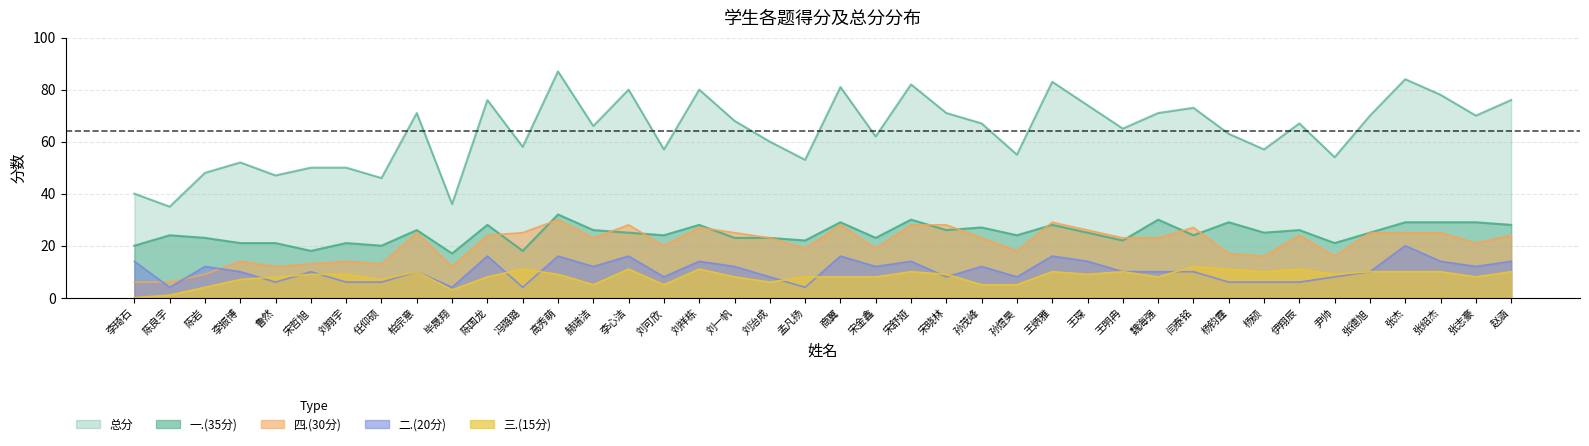

Where is 三.(15分) nearest to the value 6?

刘治成